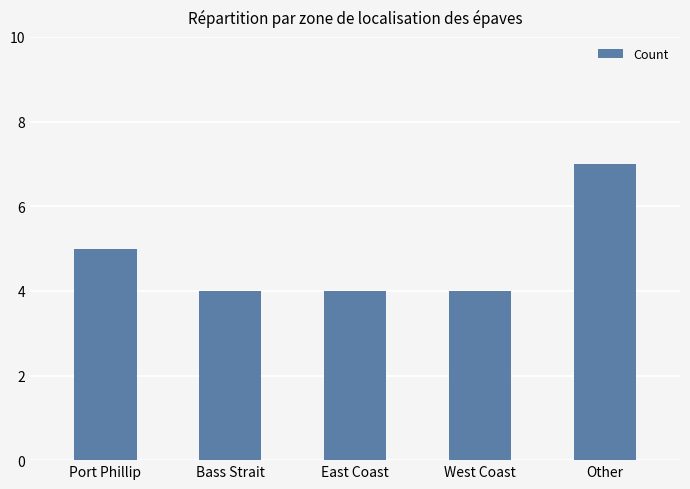

What is the label of the 4th bar from the right?

Bass Strait